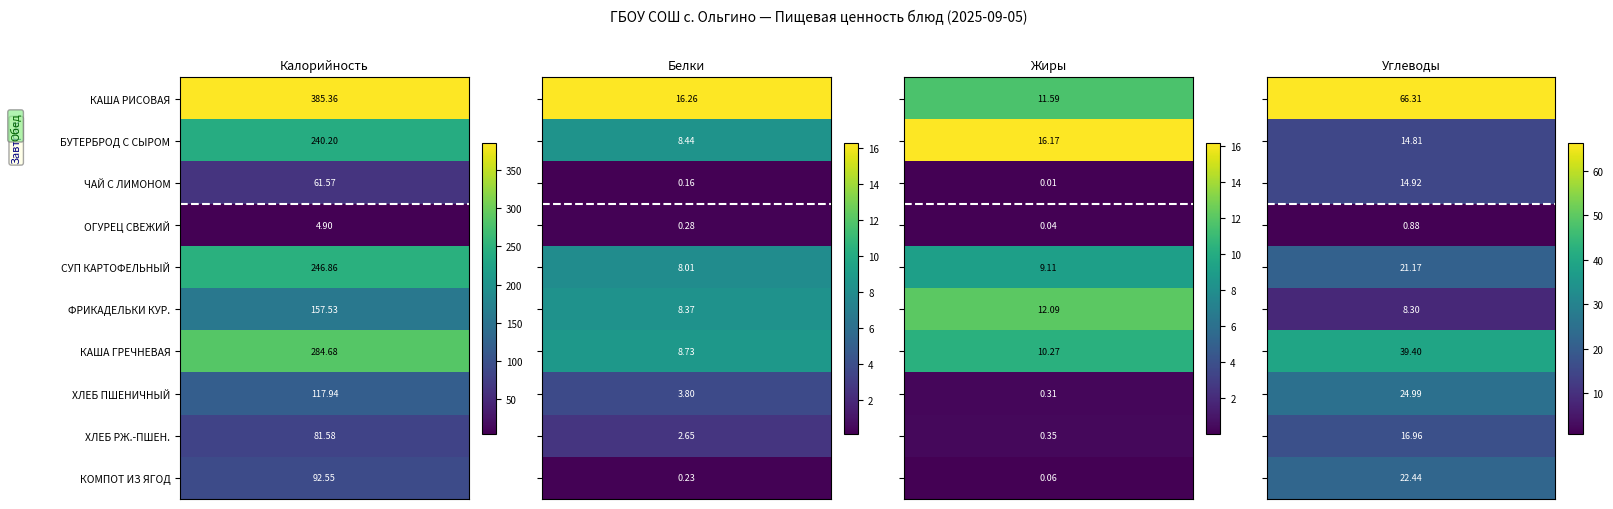

Is it true that КАША ВЯЗКАЯ МОЛОЧНАЯ ИЗ РИСОВОЙ КРУПЫ equals 11.6 at 2?

True